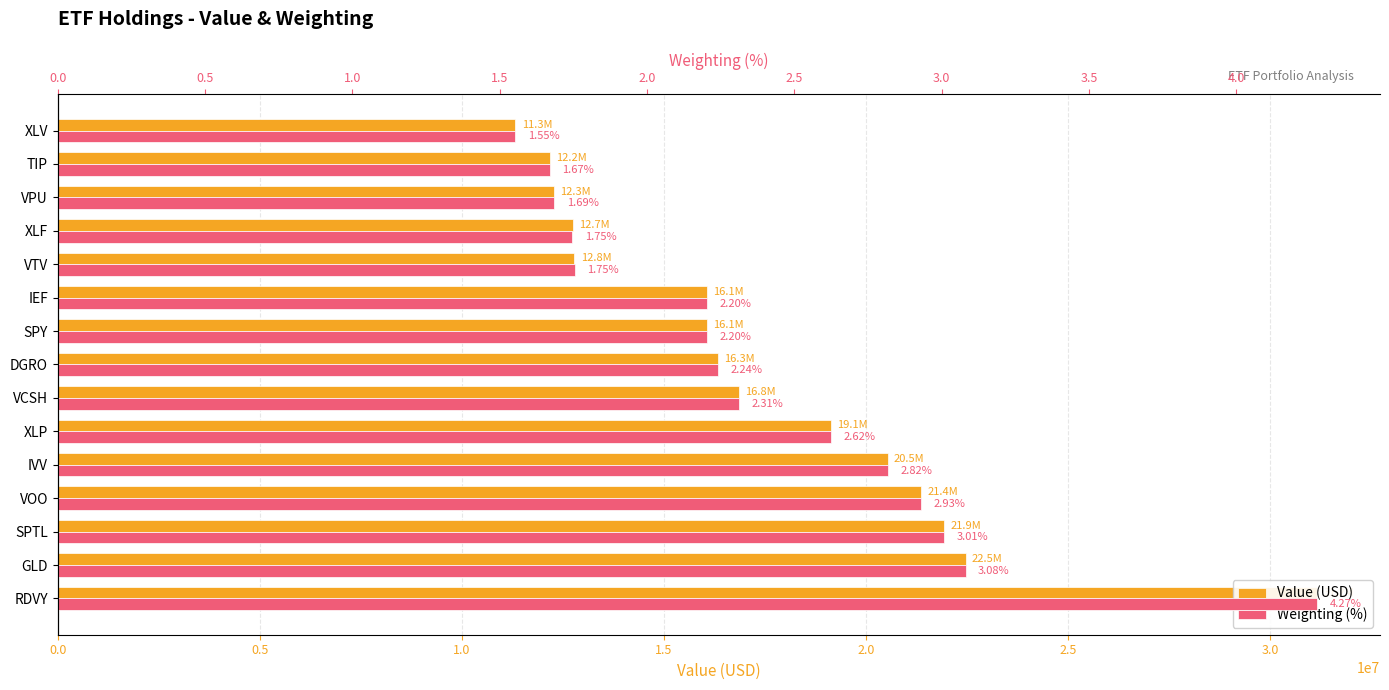

Reading left to right, extract all data points from this chart.

Value (USD): 31159000.0	22462000.0	21925000.0	21367000.0	20536000.0	19131000.0	16847000.0	16330000.0	16065000.0	16066000.0	12783000.0	12738000.0	12281000.0	12174000.0	11322000.0
Weighting (%): 4.3	3.1	3.0	2.9	2.8	2.6	2.3	2.2	2.2	2.2	1.8	1.7	1.7	1.7	1.6